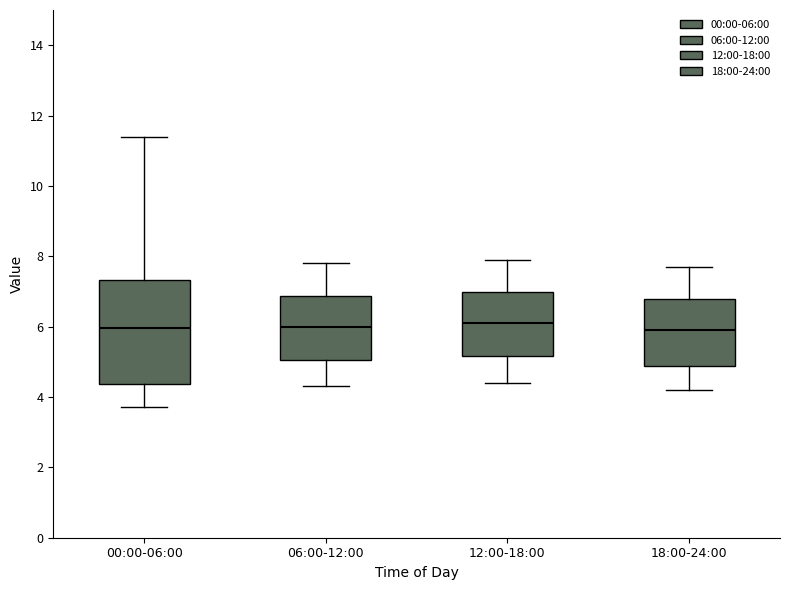

Reading left to right, transcribe this box plot: for each box, give where its median line is, the range the box spans, and where its two whiskers end, as read against the y-axis. The values are not printed on the chart, so give them approximately, as read against the axis.

00:00-06:00: median 6.0, box 4.4 to 7.4, whiskers 3.8 to 11.4
06:00-12:00: median 6.0, box 5.0 to 6.8, whiskers 4.4 to 7.8
12:00-18:00: median 6.2, box 5.2 to 7.0, whiskers 4.4 to 8.0
18:00-24:00: median 6.0, box 4.8 to 6.8, whiskers 4.2 to 7.8